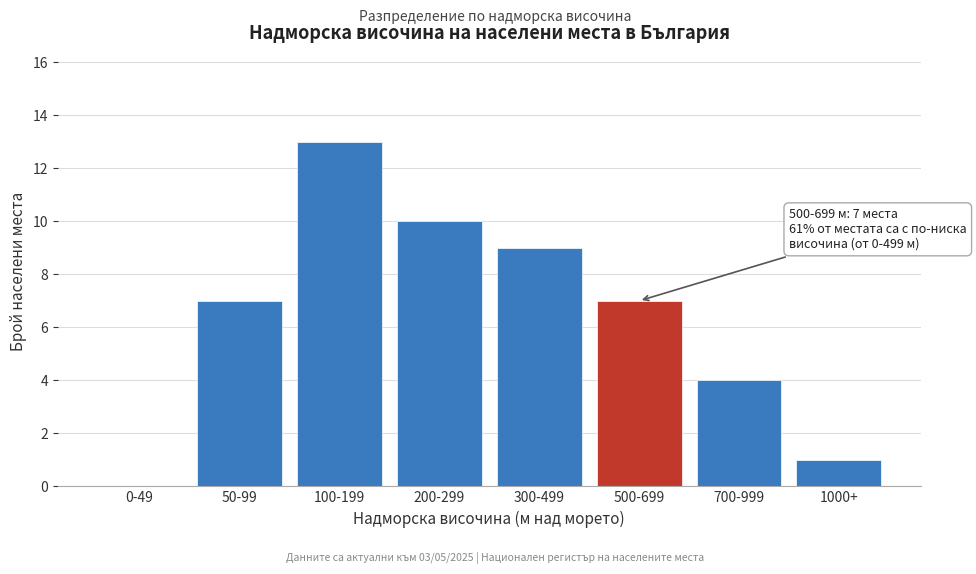

Reading right to left, what are all the values shown in this chart?

1000+=1	700-999=4	500-699=7	300-499=9	200-299=10	100-199=13	50-99=7	0-49=0